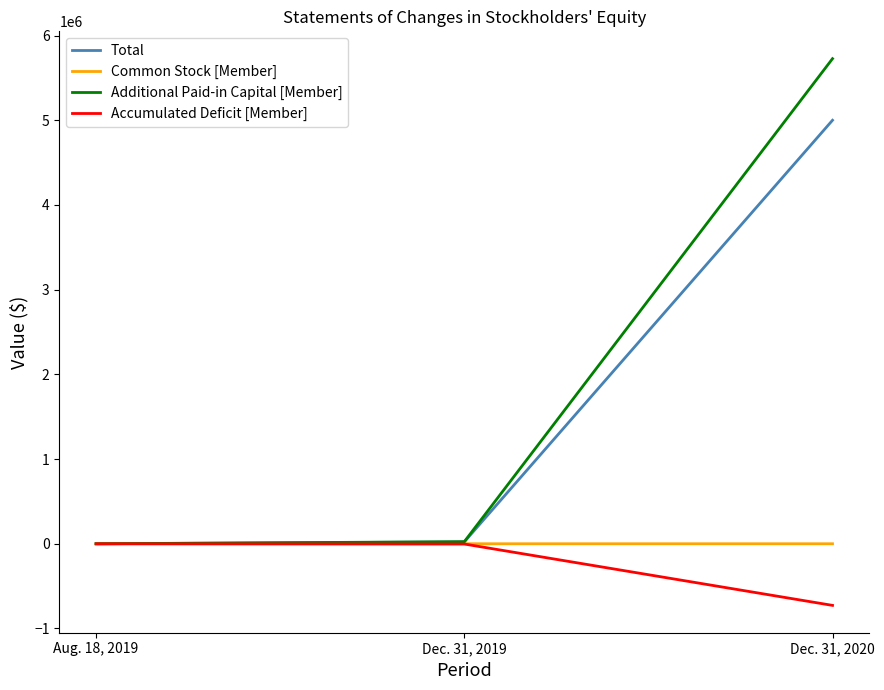

Which series has the largest range (max minus min)?

Additional Paid-in Capital [Member]